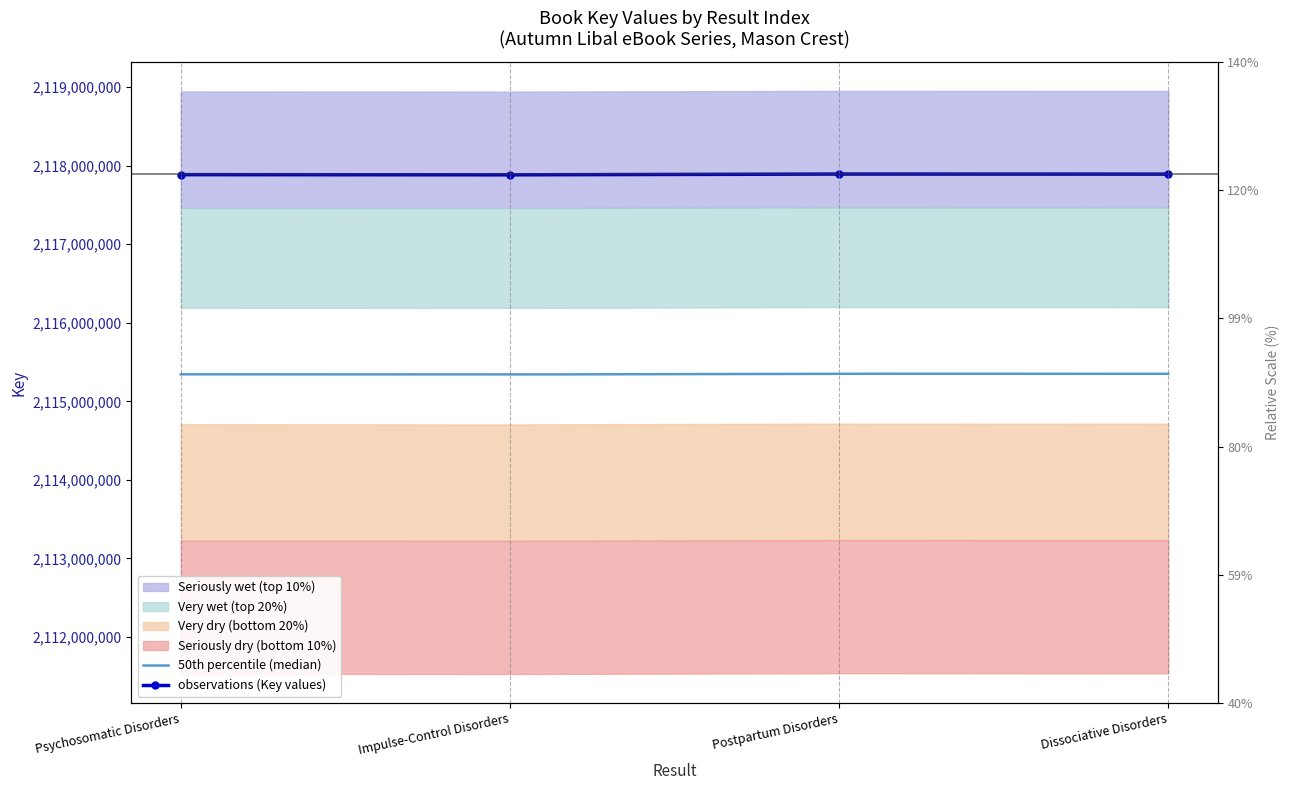

What is the sum of the values at Impulse-Control Disorders and Psychosomatic Disorders?

4235769145